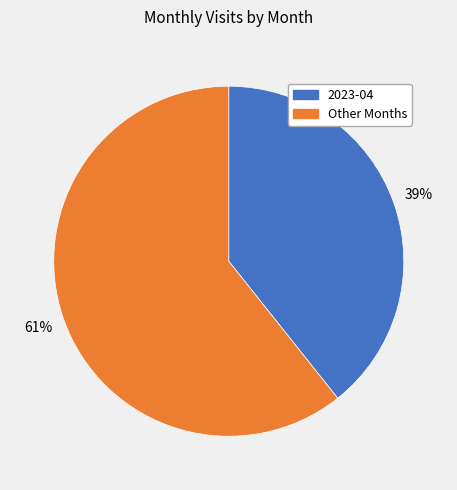

Count the number of slices in the pie.

2